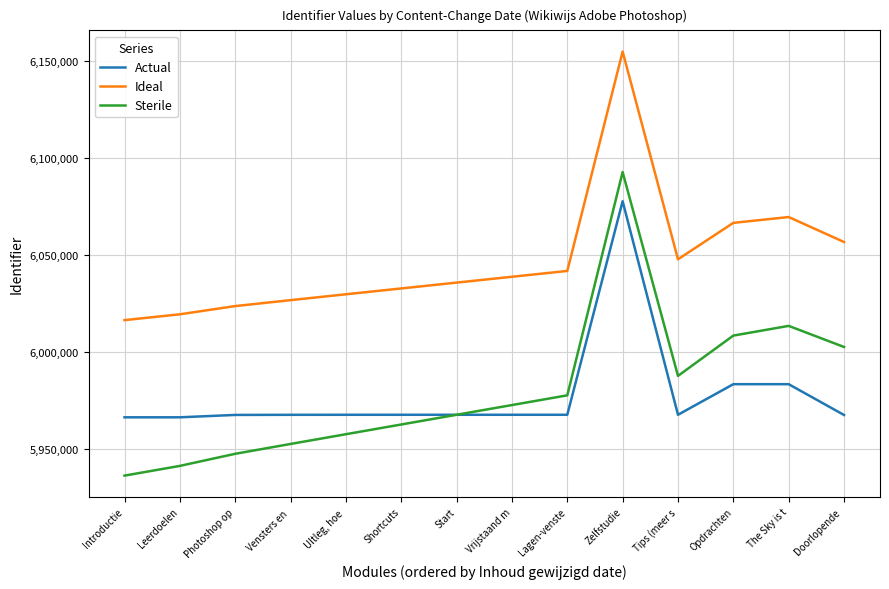

Between UItleg, hoe  and Doorlopende , which series saw the biggest shift?

Sterile